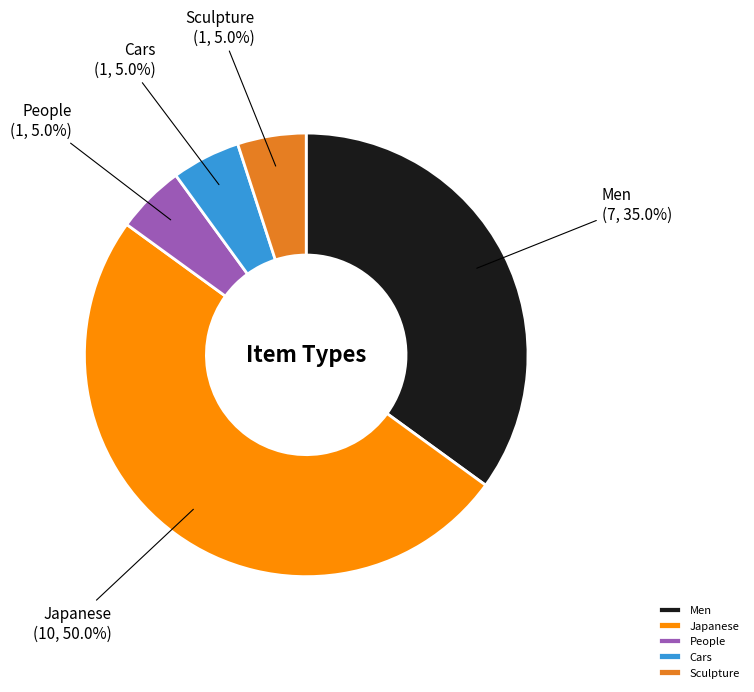

Which category accounts for the majority?

Japanese